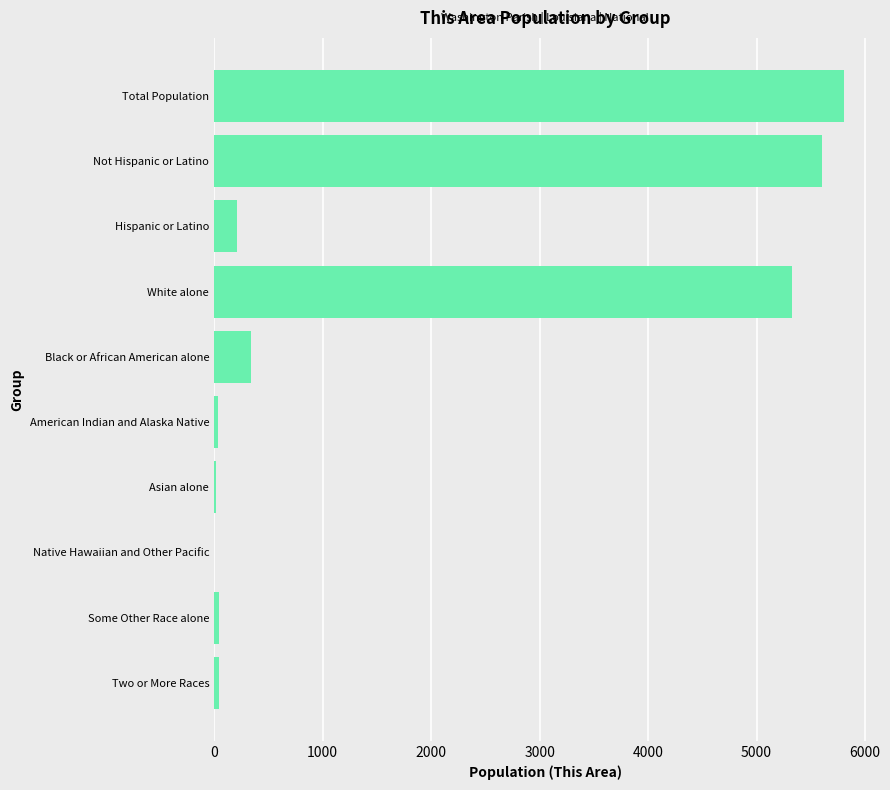

What is the sum of all values?

17430